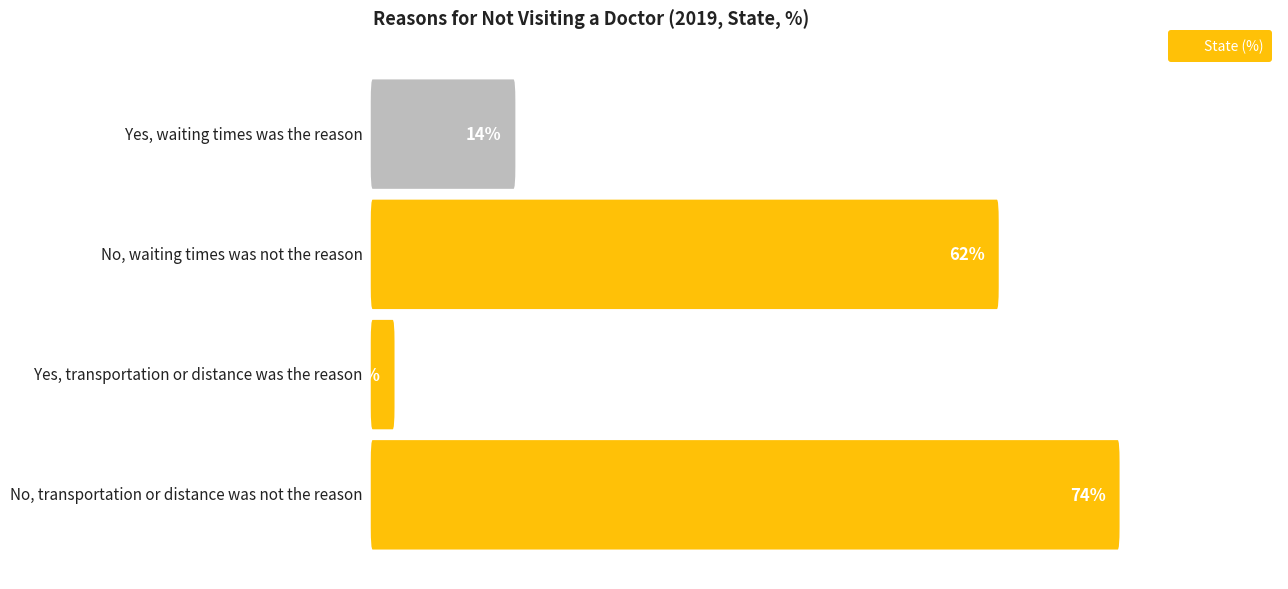

What is the label of the 1st bar from the left?

Yes, waiting times was the reason